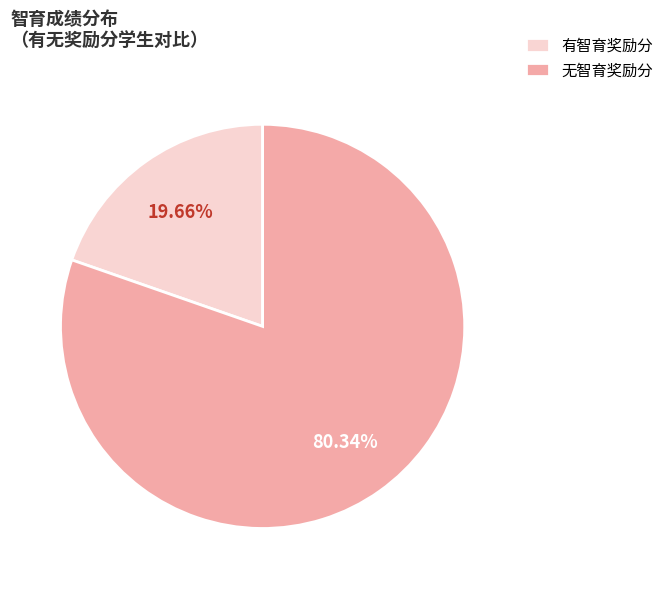

Approximately how many times larger is the value at 无智育奖励分 compared to 有智育奖励分?

4.1